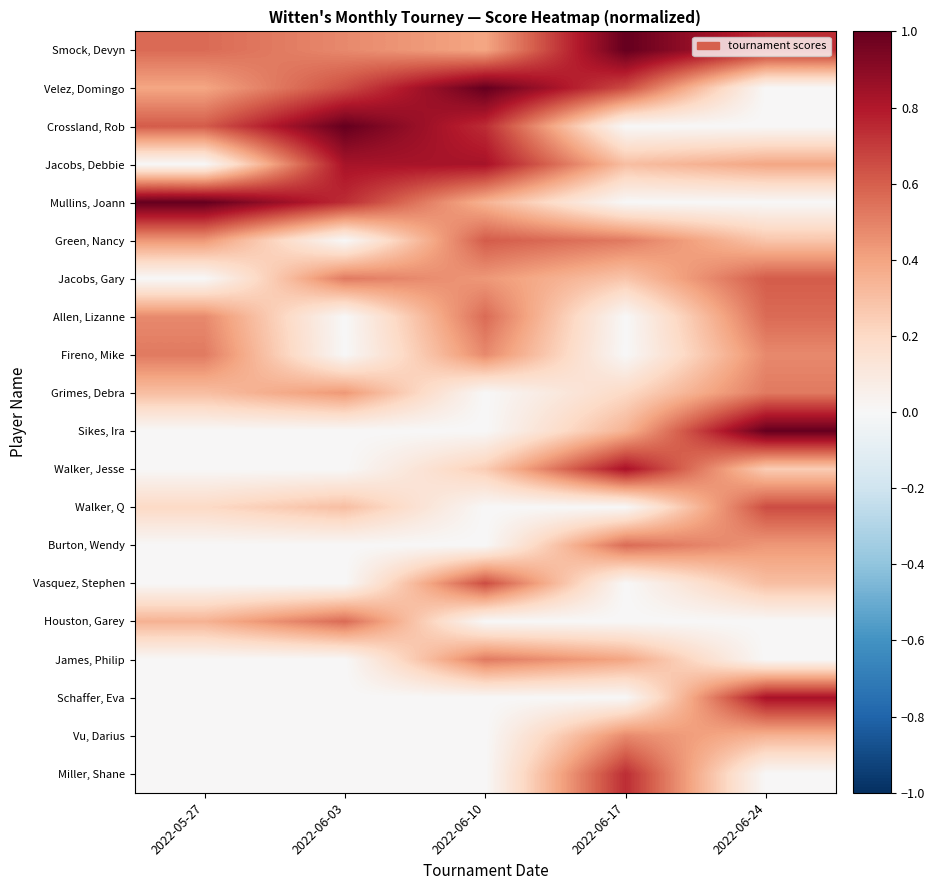

What is the total value across all series at 2022-06-24?

7.4